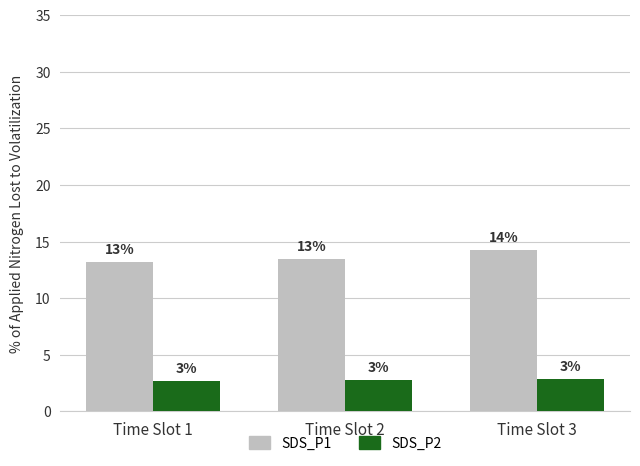

What is the total value across all series at Time Slot 2?

16.2